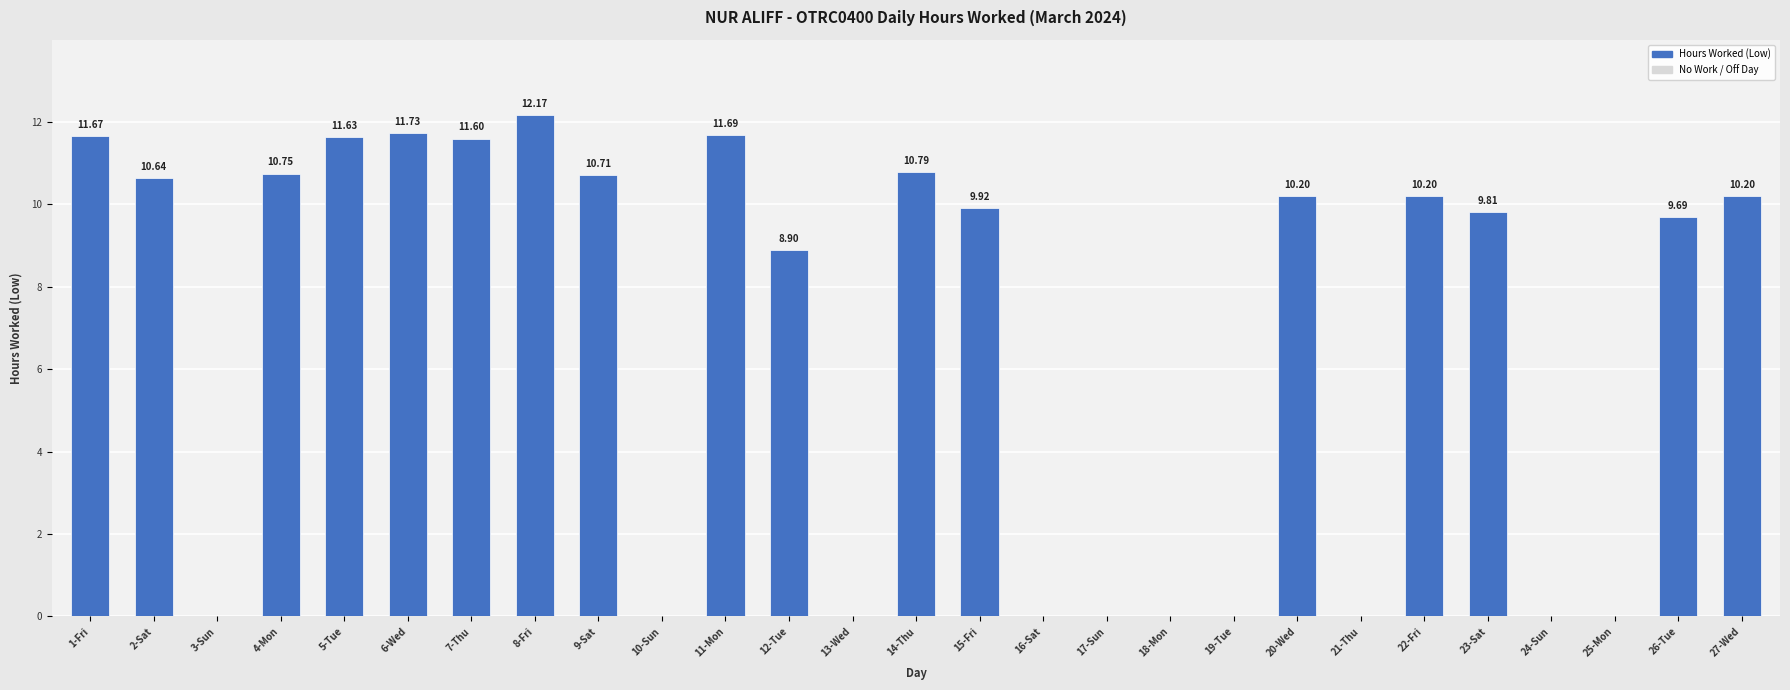

What is the sum of the values at 17-Sun and 15-Fri?

9.9